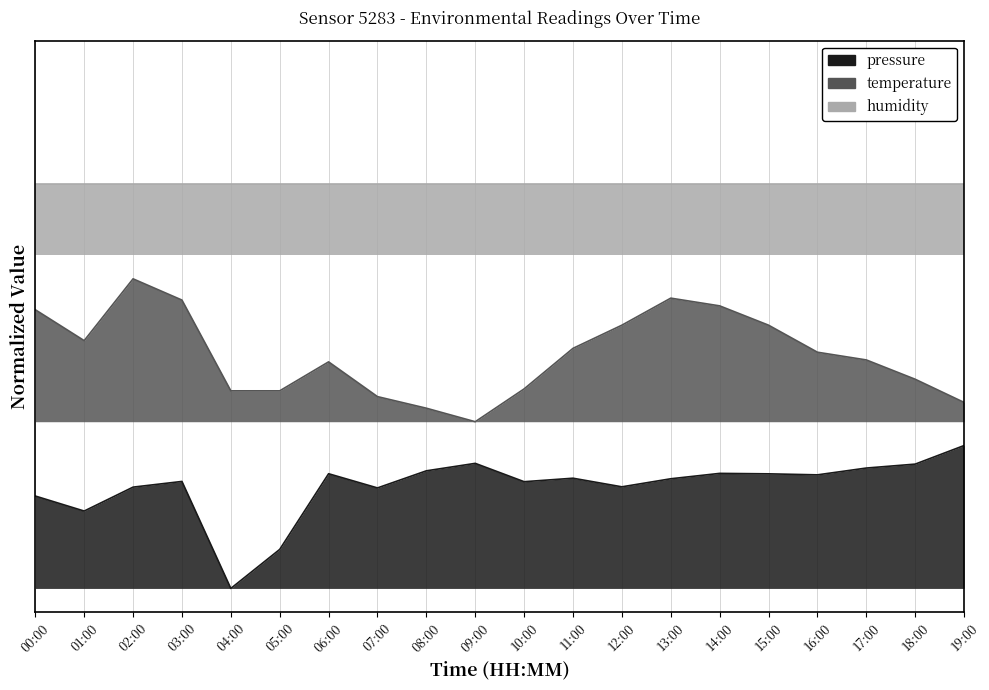

What is the difference between the temperature values at 16:00 and 12:00?

0.1